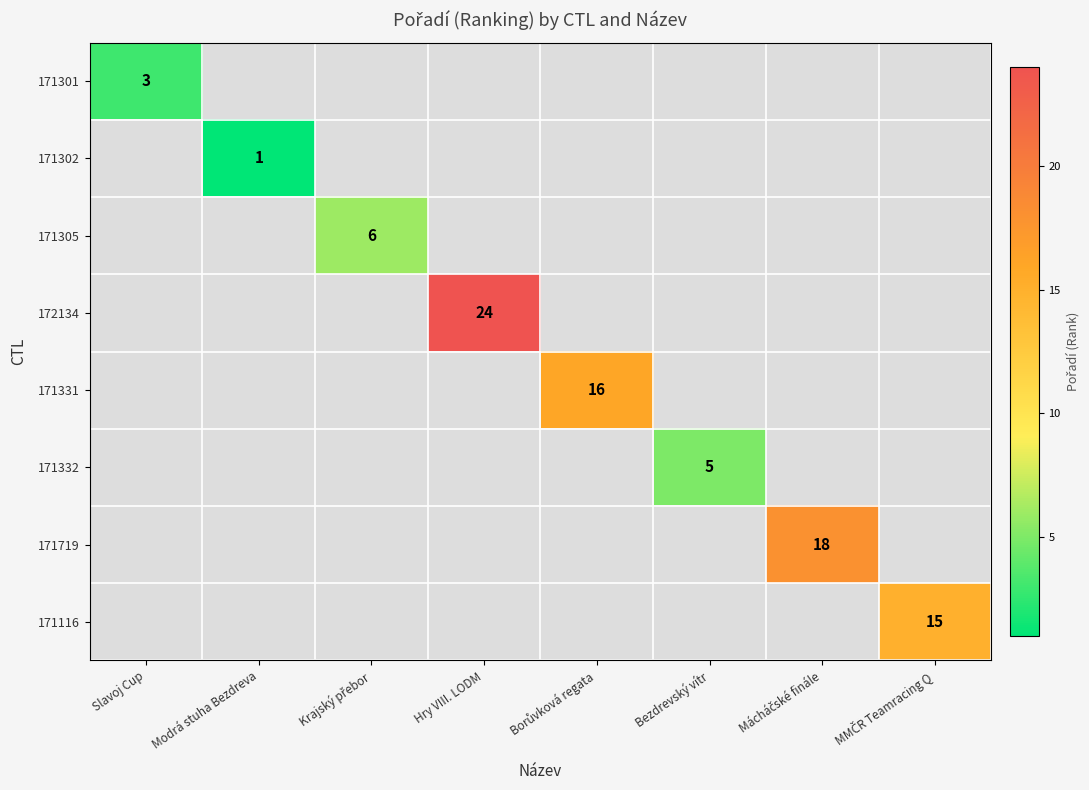

The value of 172134 at Hry VIII. LODM is 24. True or false?

True